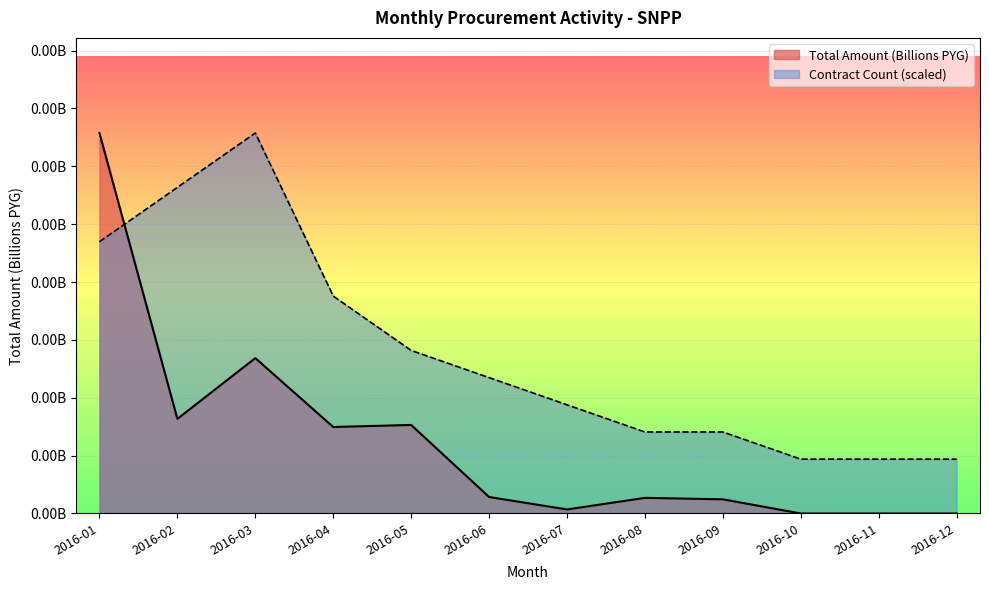

At 2016-05, list the series in order from smallest to largest.

Total Amount (Billions), Count